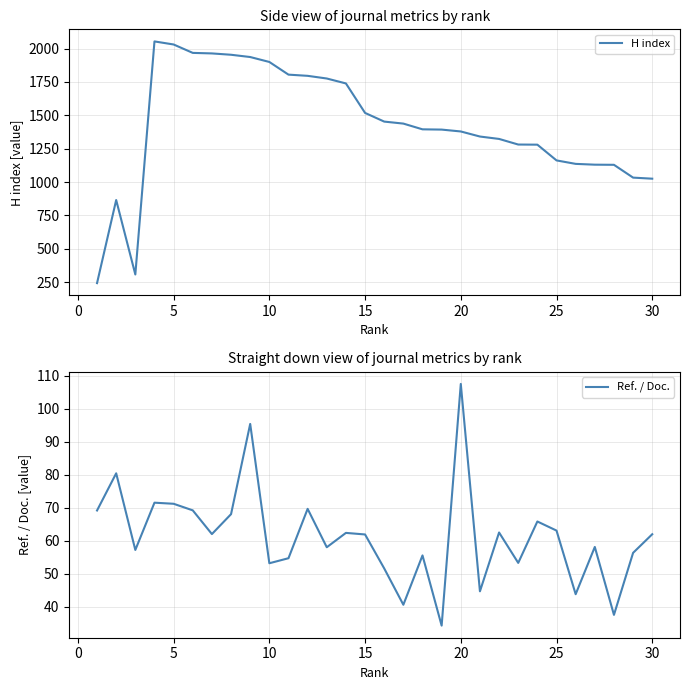

What value does the Ref. / Doc. series have at 15?

61.9